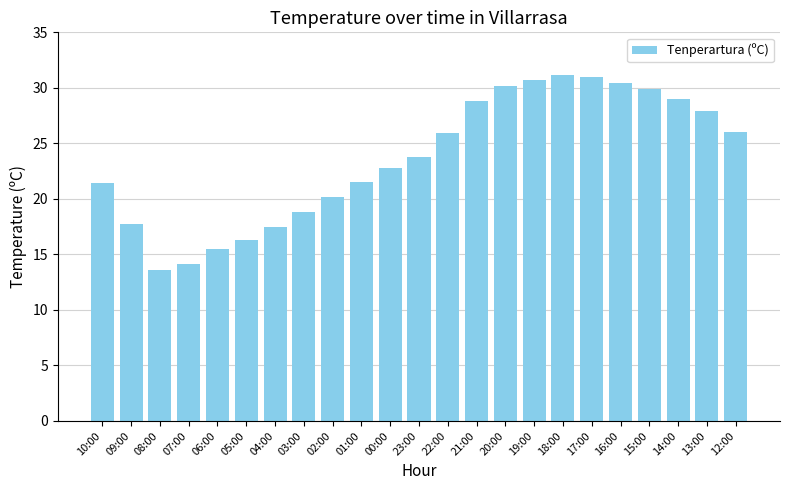

Approximately how many times larger is the value at 22:00 compared to 14:00?

0.9